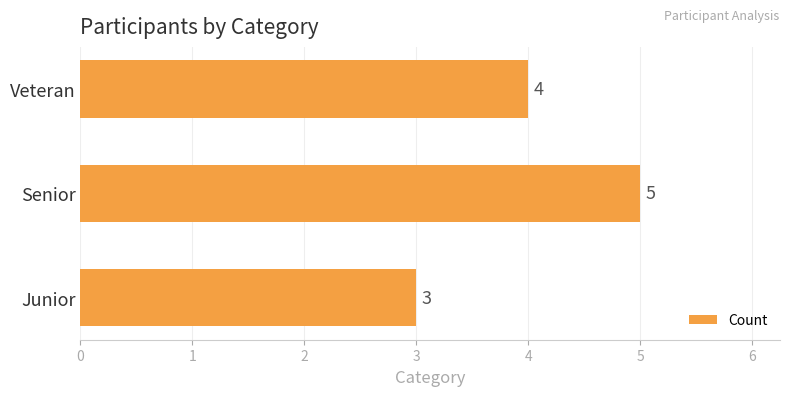

What is the average value?

4